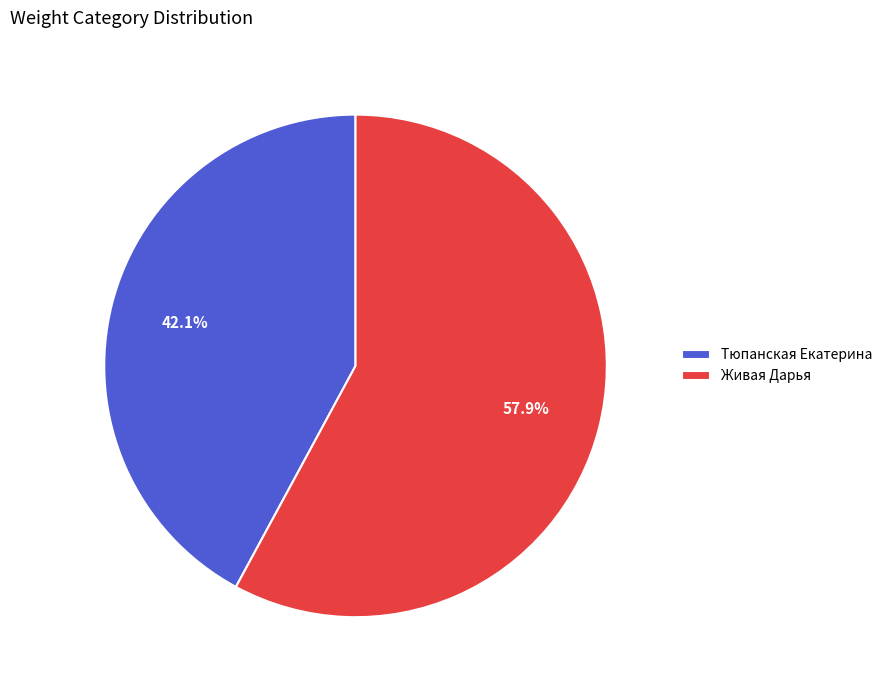

What is the smallest slice in the pie chart?

Тюпанская Екатерина